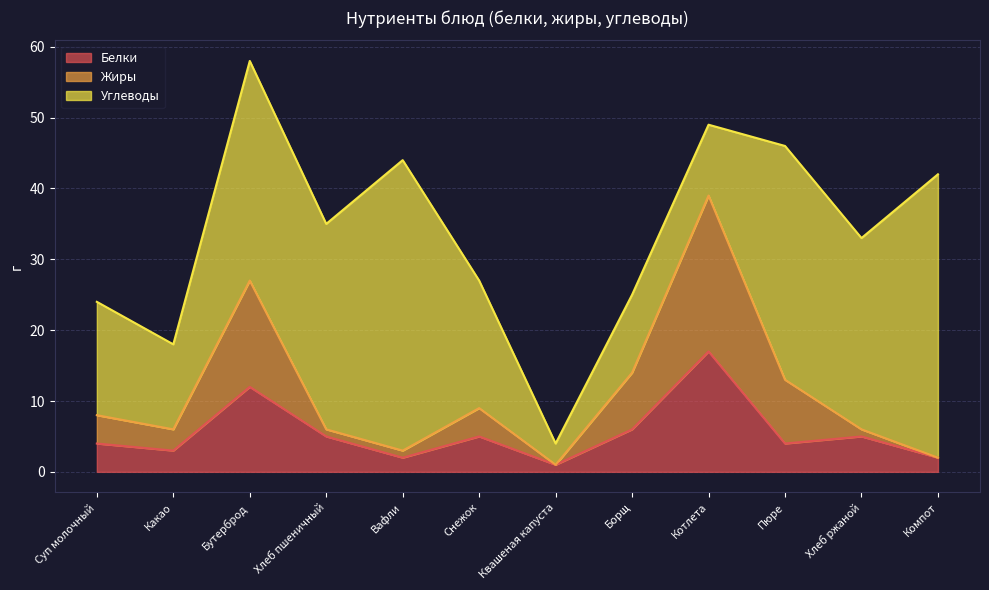

At which category does the chart reach its peak across all series?

Котлета